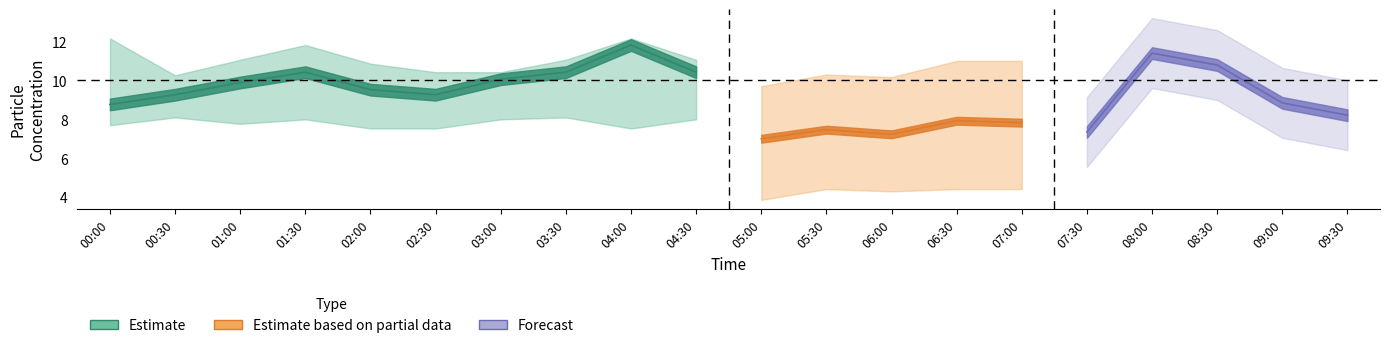

At which label does SDS_P1_lower reach its peak?

00:30